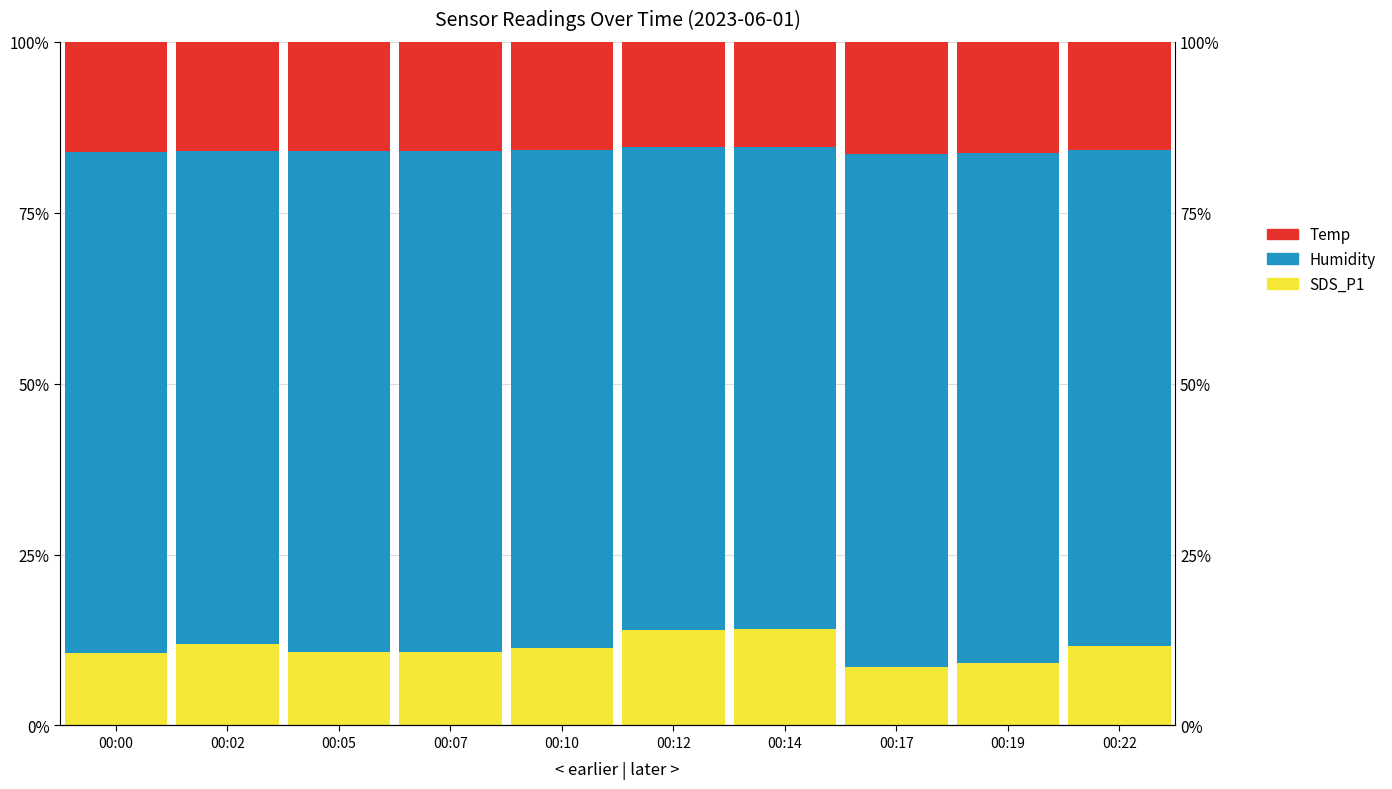

How many bars are there in each group?

3